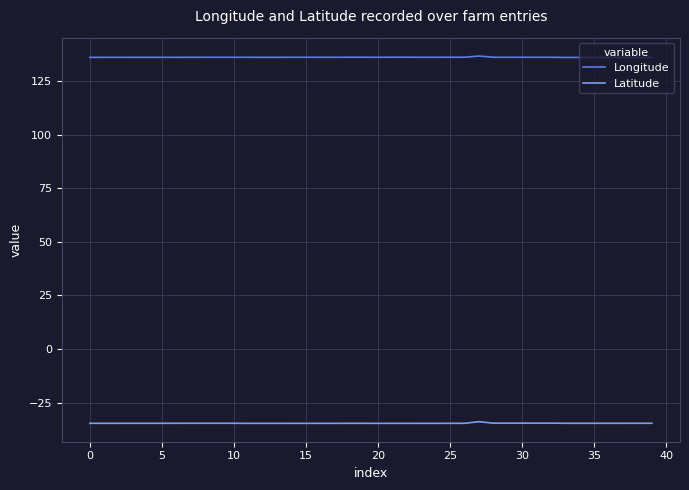

What is the highest value of the Latitude series?

-33.9